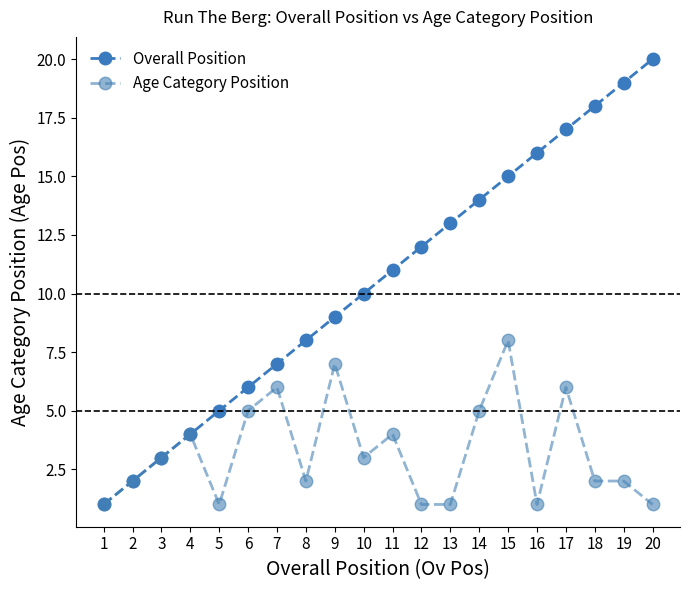

True or false: Age Category Position has a value of 7 at 14.

False